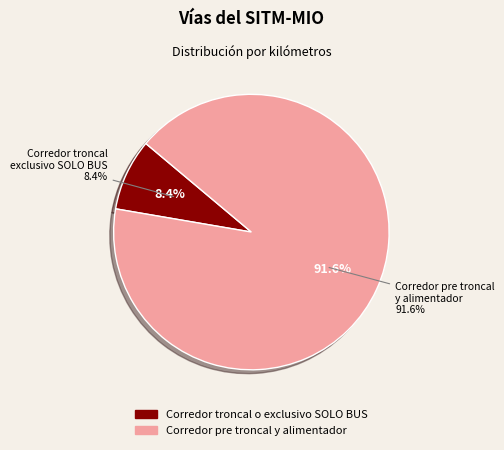

What is the largest slice in the pie chart?

Corredor pre troncal y alimentador